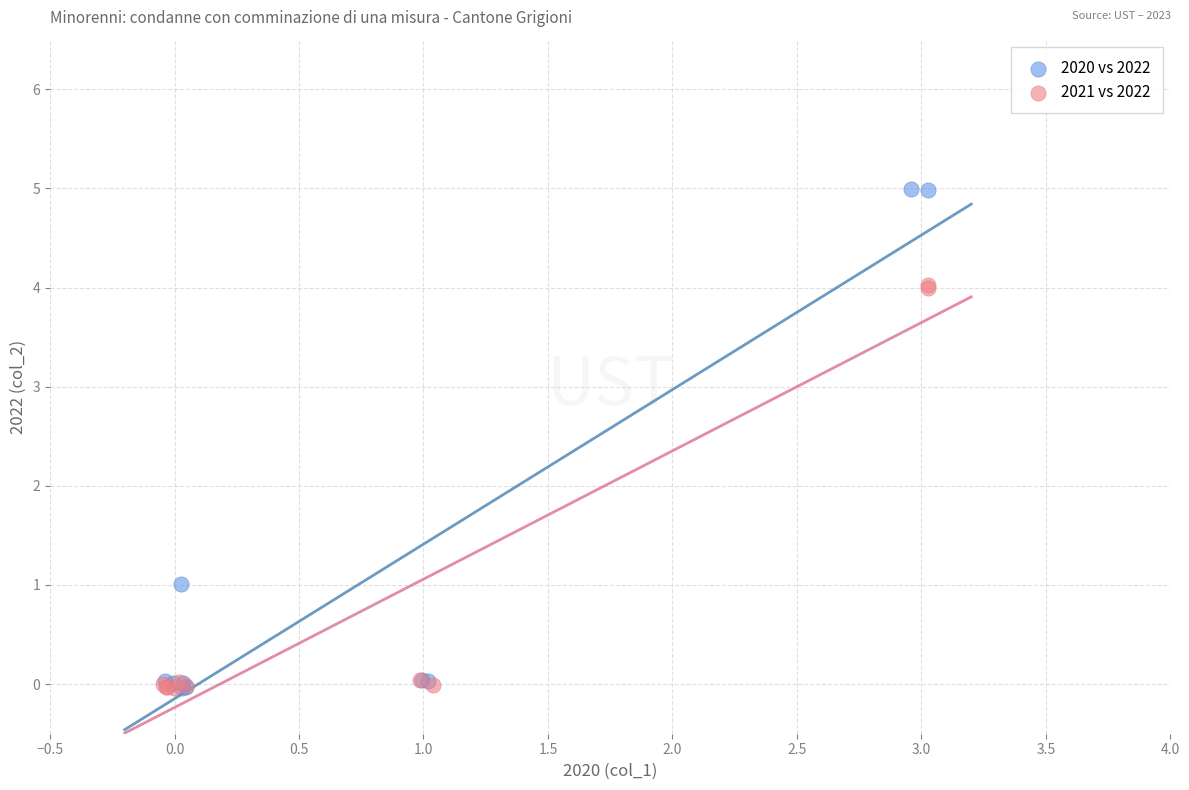

What are all the series names shown in the legend?

2020 vs 2022, 2021 vs 2022